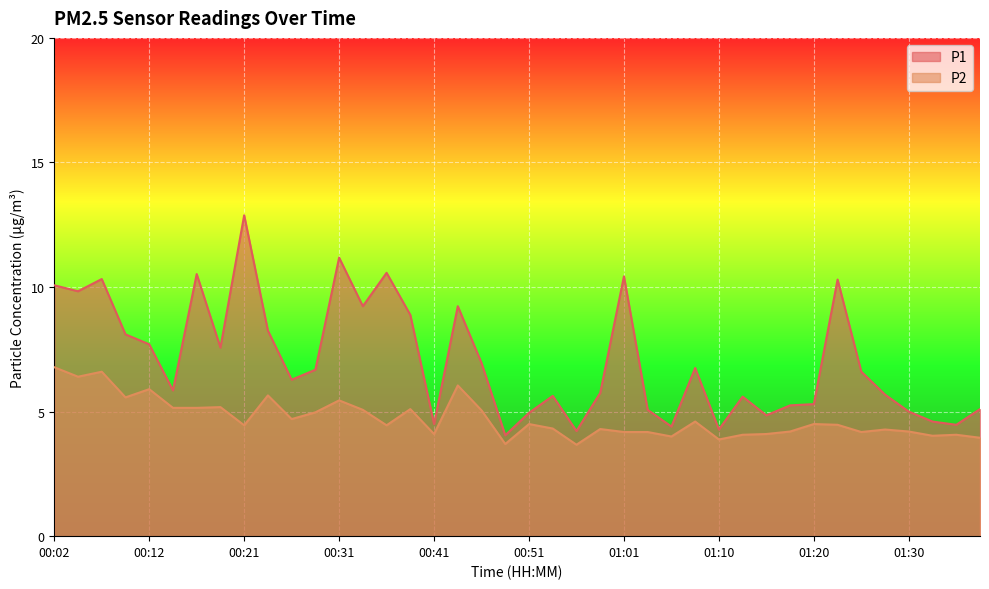

How many lines are shown in the chart?

2